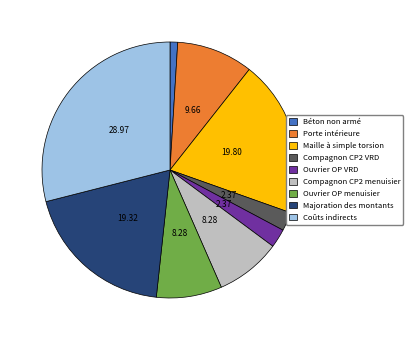

Is there any slice that represents more than half of the pie?

No